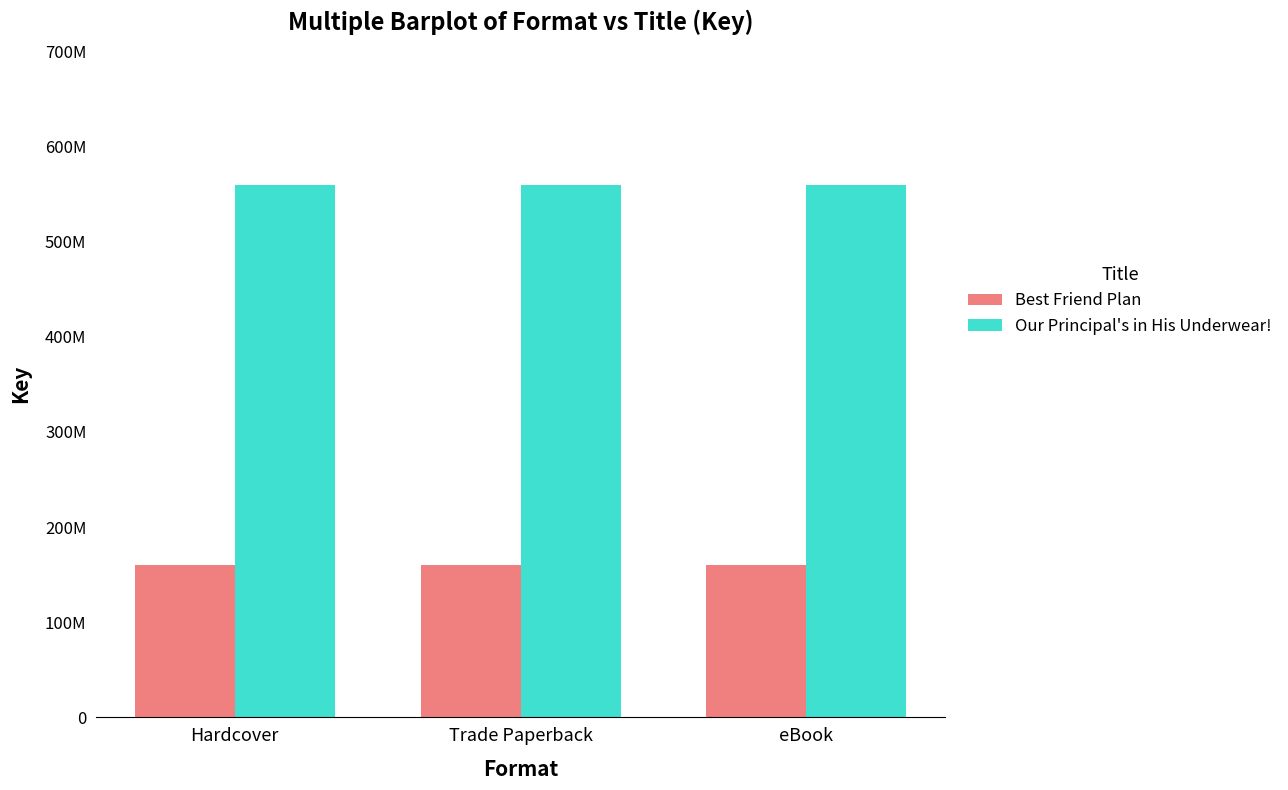

Are the bars grouped side by side (vs. stacked)?

Yes